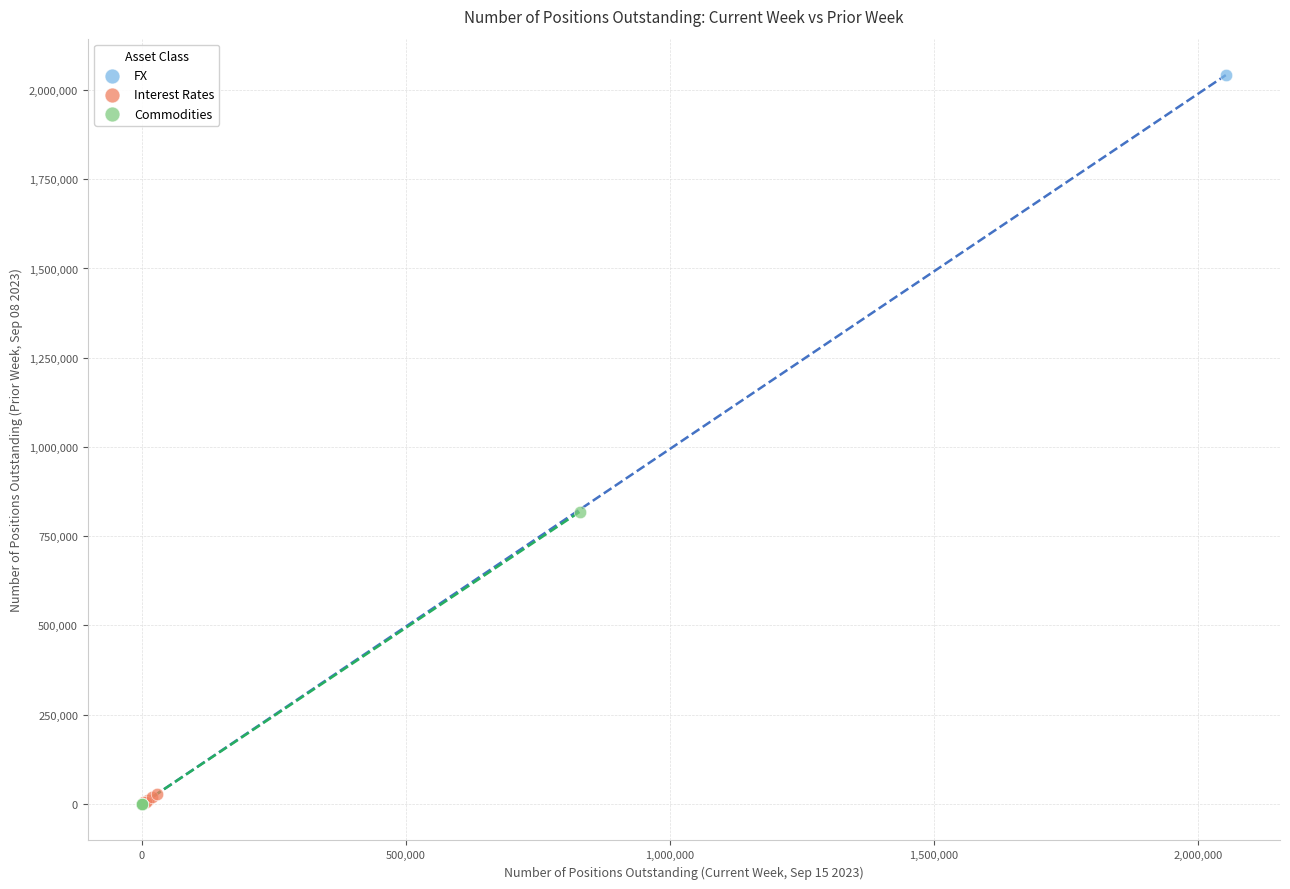

Which series has the widest spread of Y values?

FX